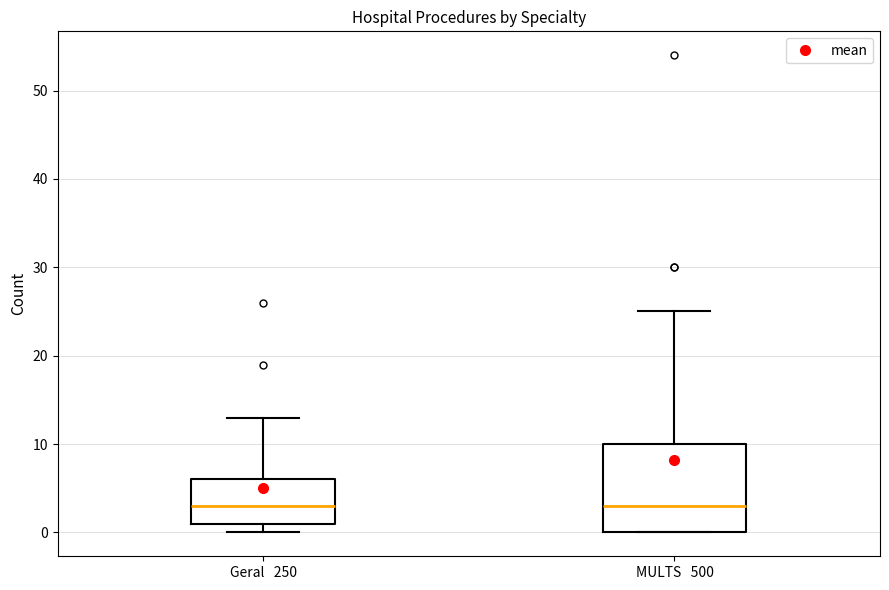

Reading left to right, transcribe this box plot: for each box, give where its median line is, the range the box spans, and where its two whiskers end, as read against the y-axis. The values are not printed on the chart, so give them approximately, as read against the axis.

Geral 250: median 3, box 1 to 6, whiskers 0 to 13
MULTS 500: median 3, box 0 to 10, whiskers 0 to 25